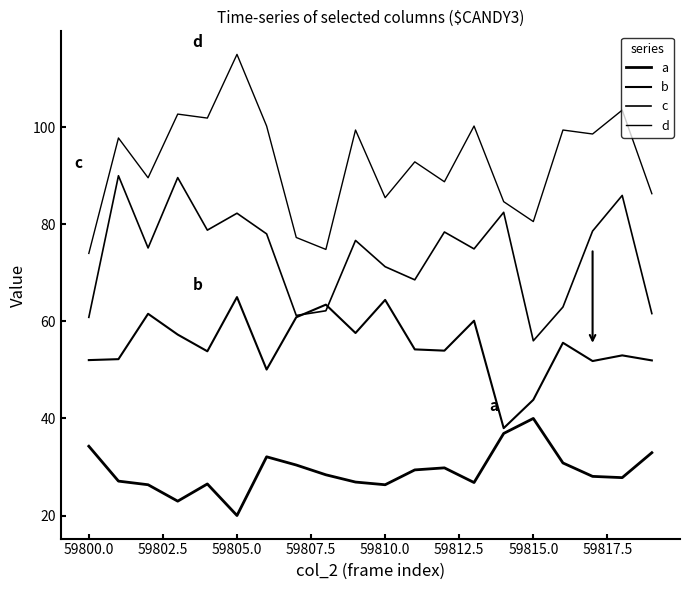

How many interior local peaks does the a series have?

4